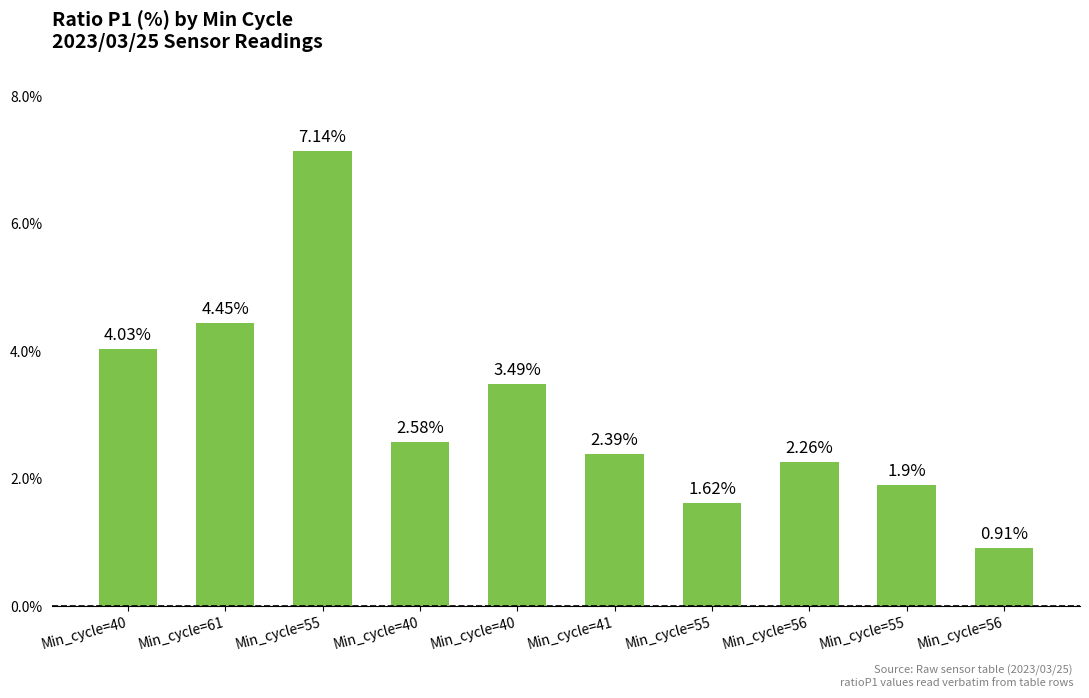

How many bars are there in total?

10